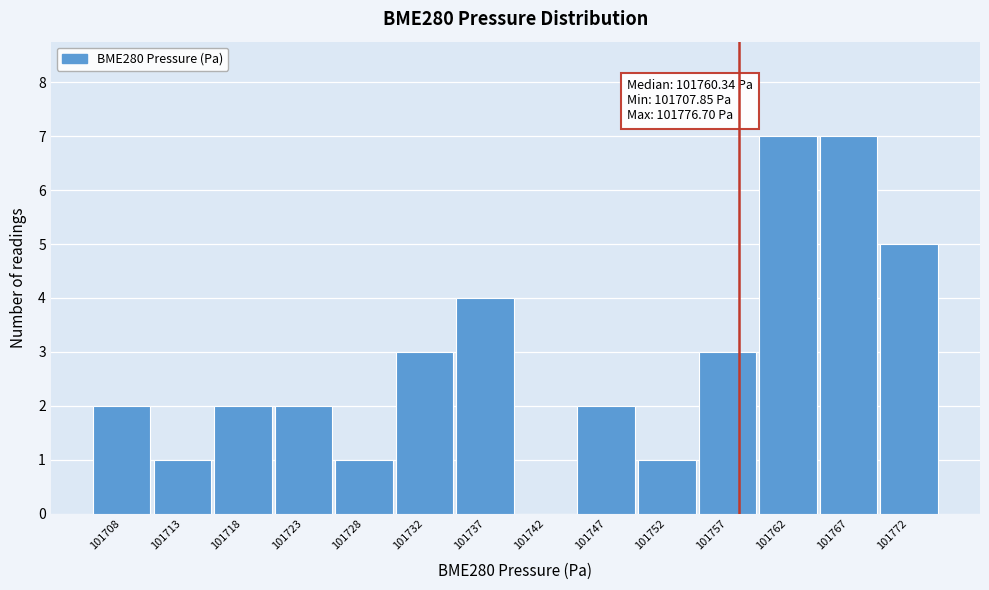

Reading left to right, extract all data points from this chart.

101708=2	101713=1	101718=2	101723=2	101728=1	101732=3	101737=4	101742=0	101747=2	101752=1	101757=3	101762=7	101767=7	101772=5